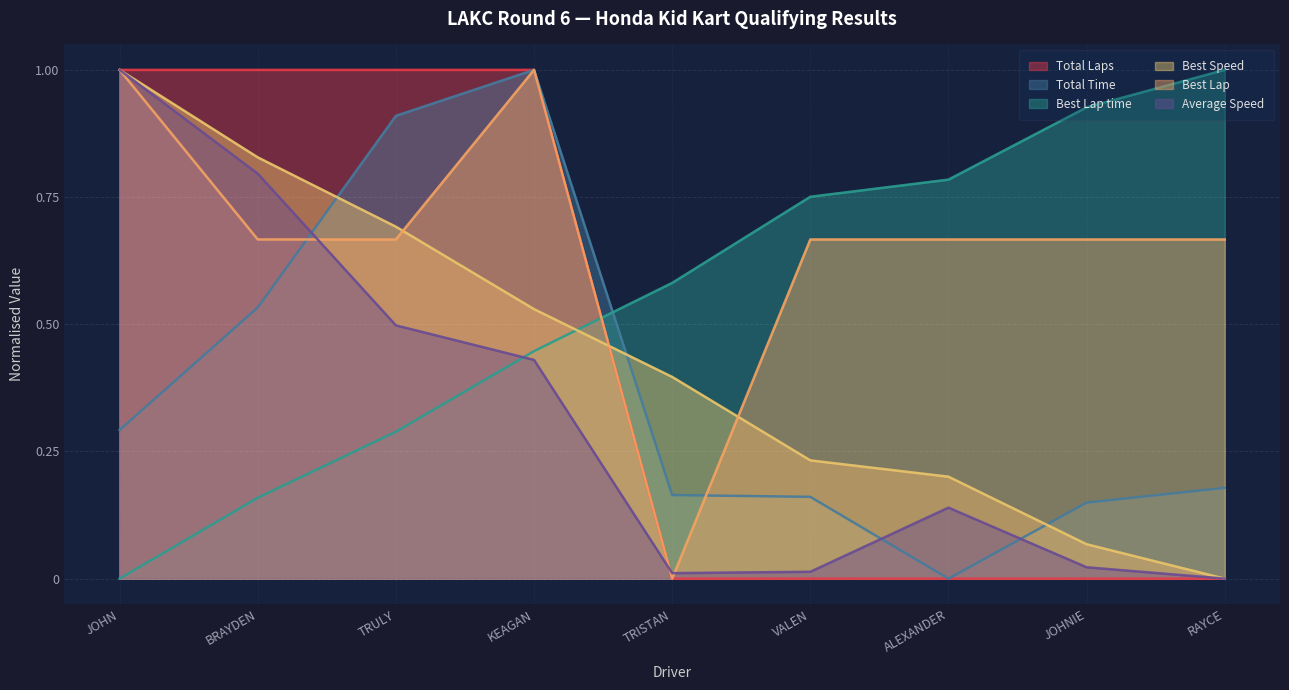

True or false: Best Lap has more than 2 interior local peaks.

False